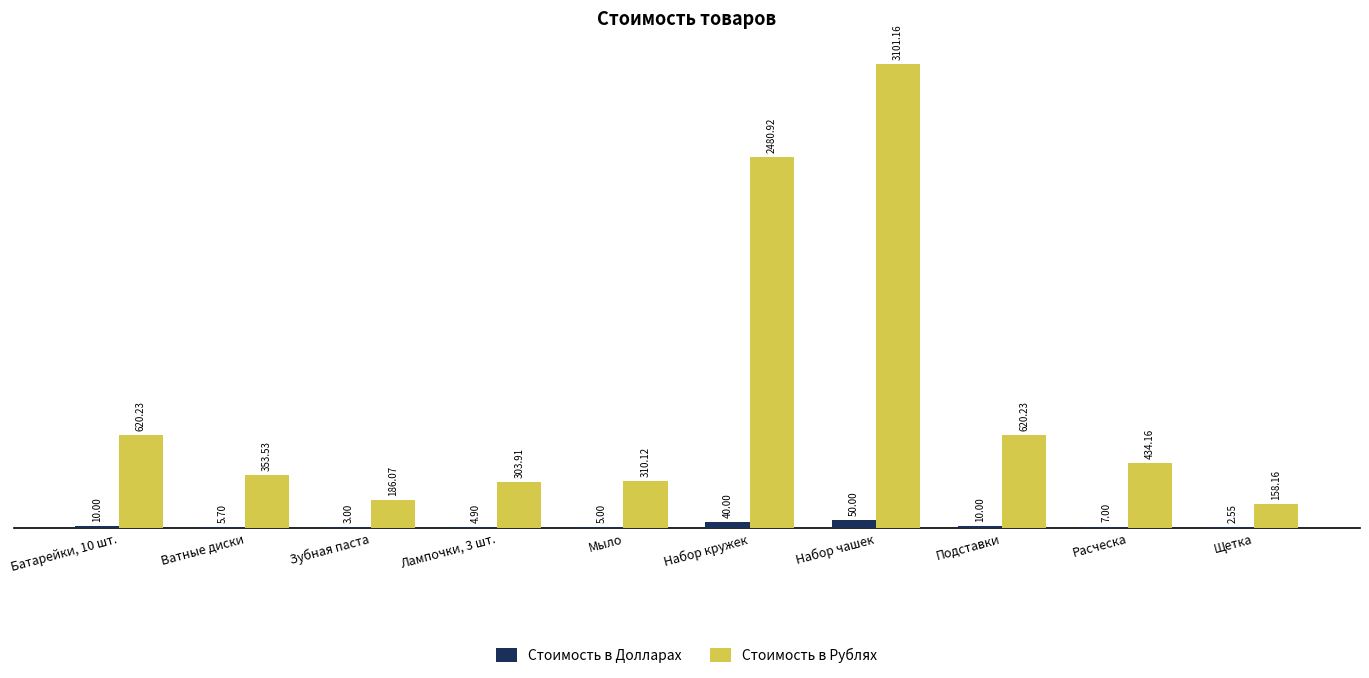

What are all the series names shown in the legend?

Стоимость в Долларах, Стоимость в Рублях